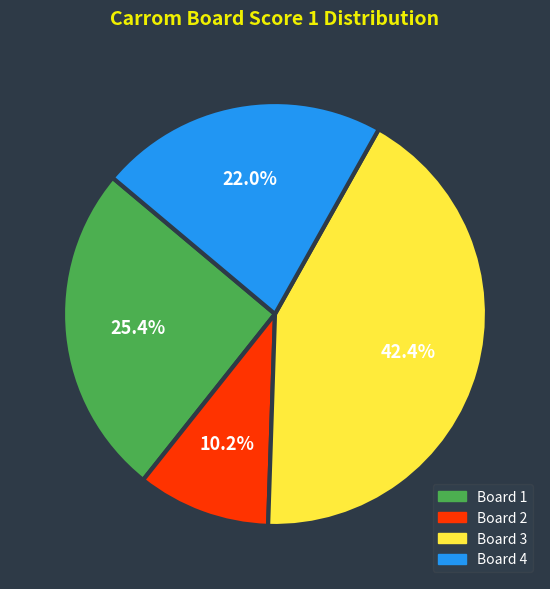

Does any single category account for the majority?

No